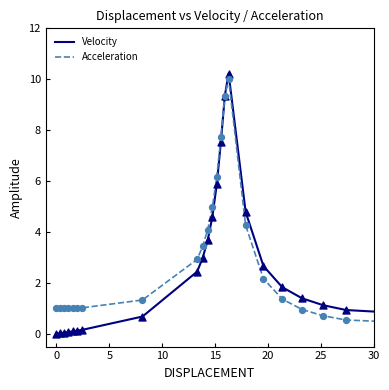

Which series has the widest spread of values?

Velocity